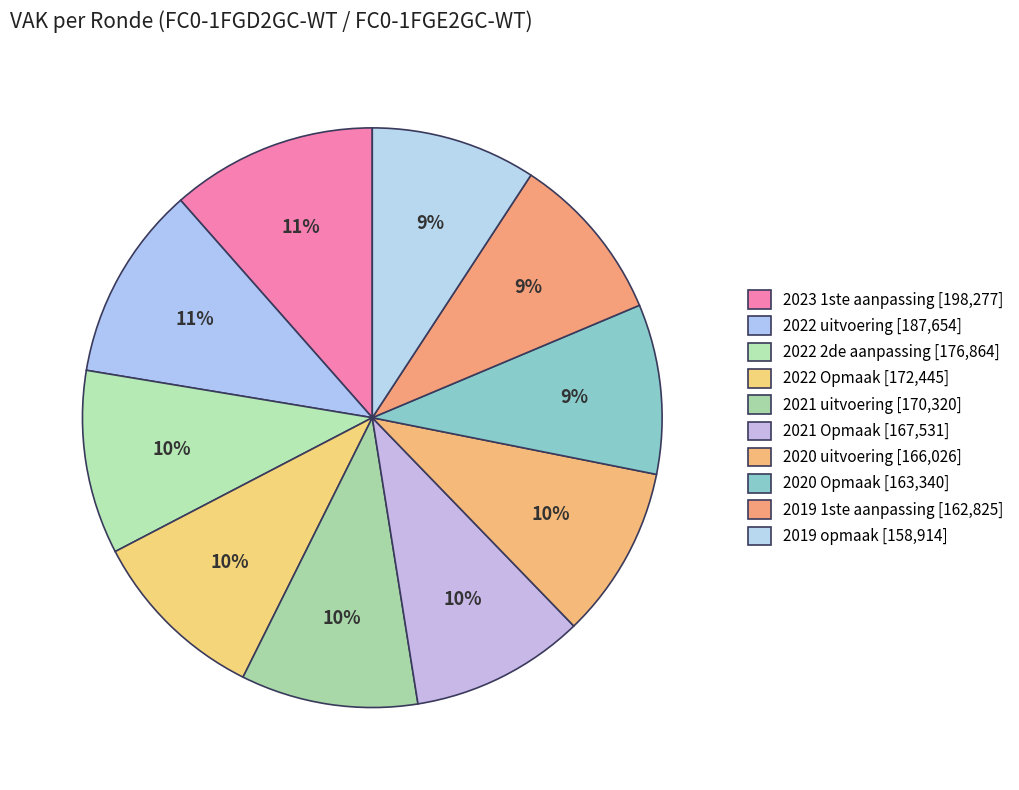

What is the change in value from 2021 uitvoering to 2019 1ste aanpassing?

-7495